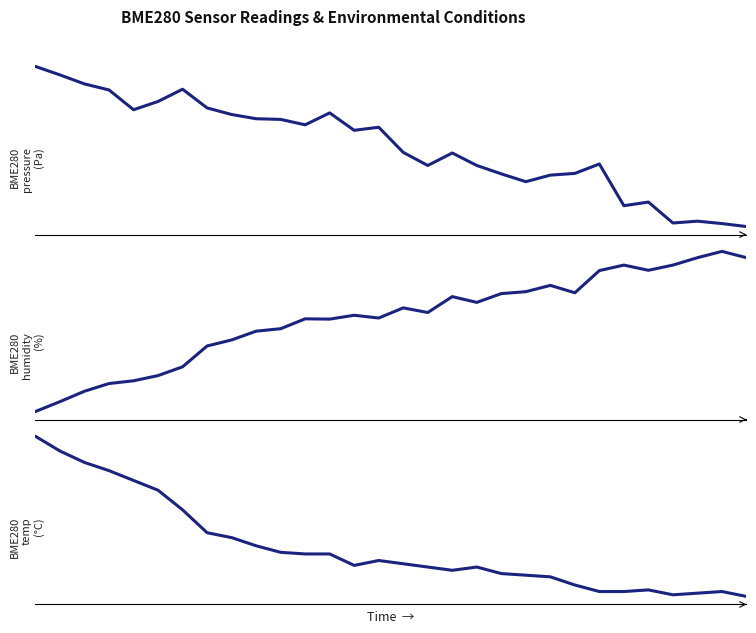

How many lines are shown in the chart?

3